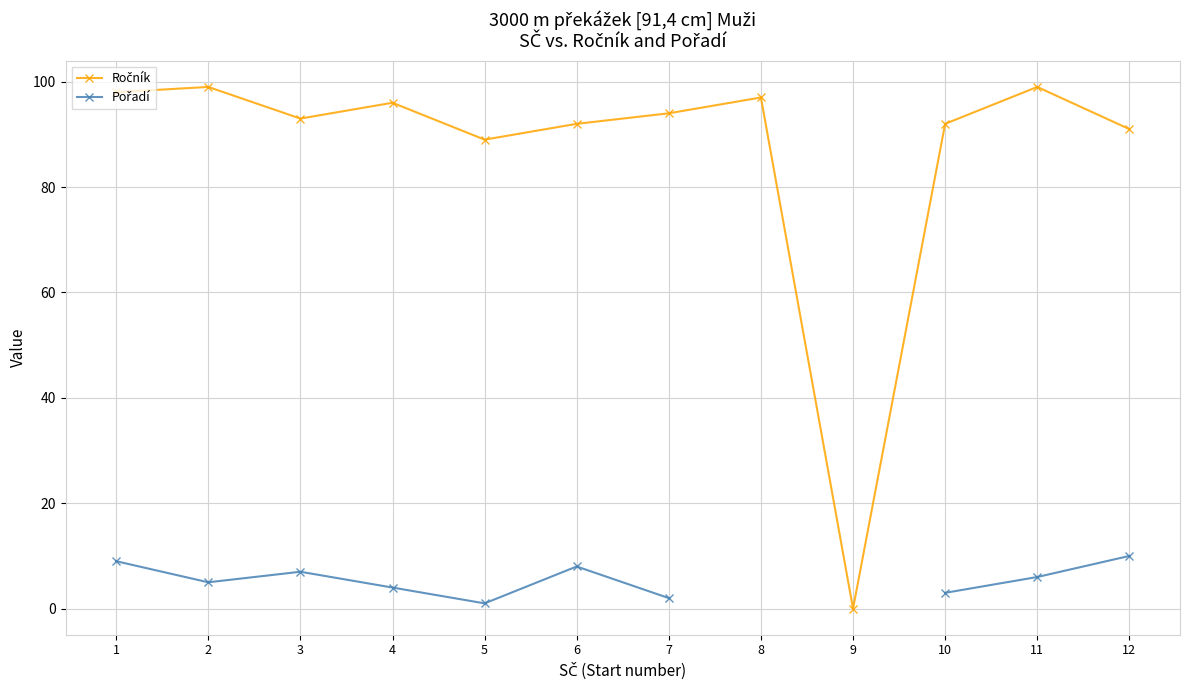

In Ročník, how many points are lower than both neighbors (excluding endpoints)?

3